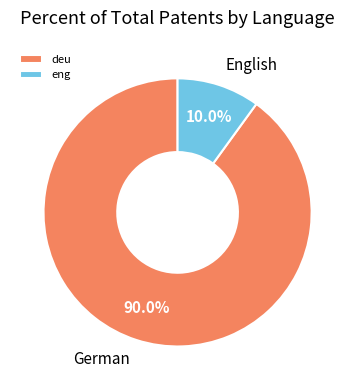

How many slices are in this pie chart?

2